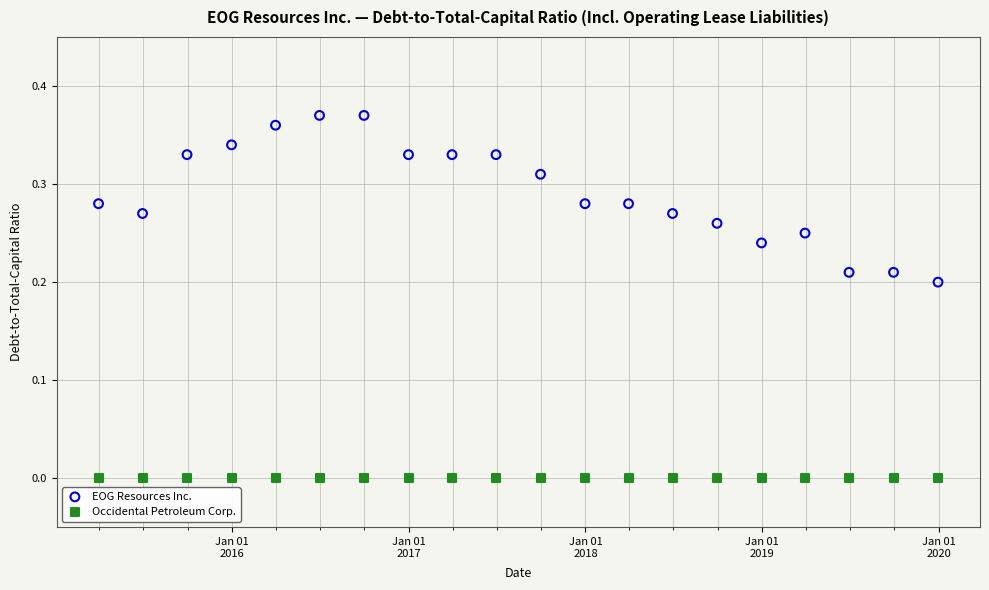

Which series reaches the maximum Y coordinate?

EOG Resources Inc.